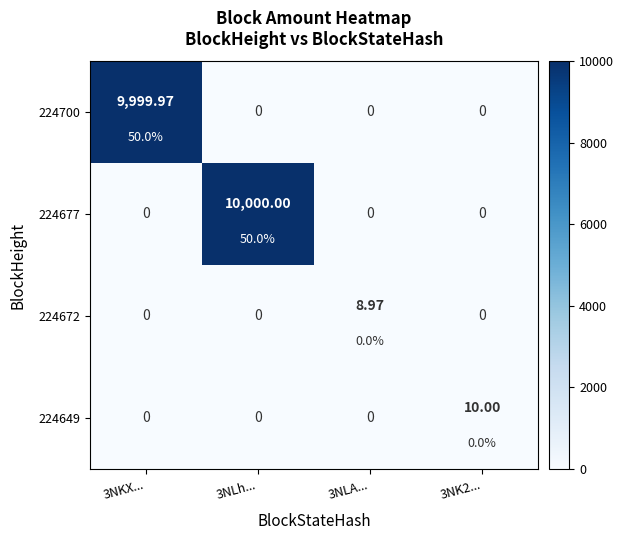

What is the maximum value shown in the chart?

10000.0